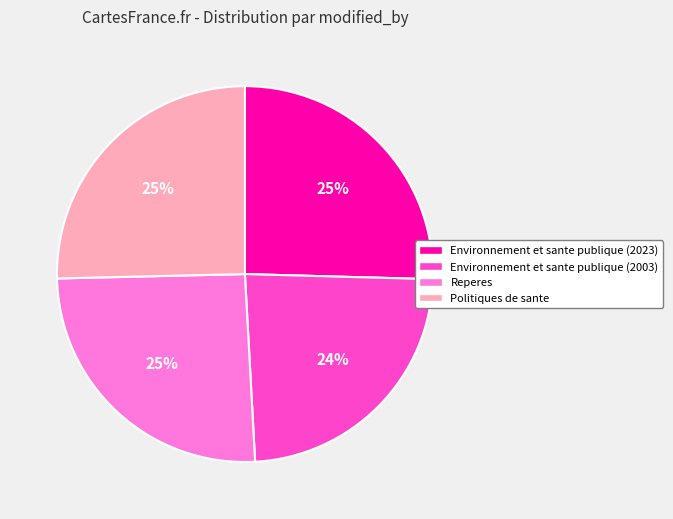

Do Environnement et sante publique (2023) and Reperes together represent more than half of the pie?

Yes